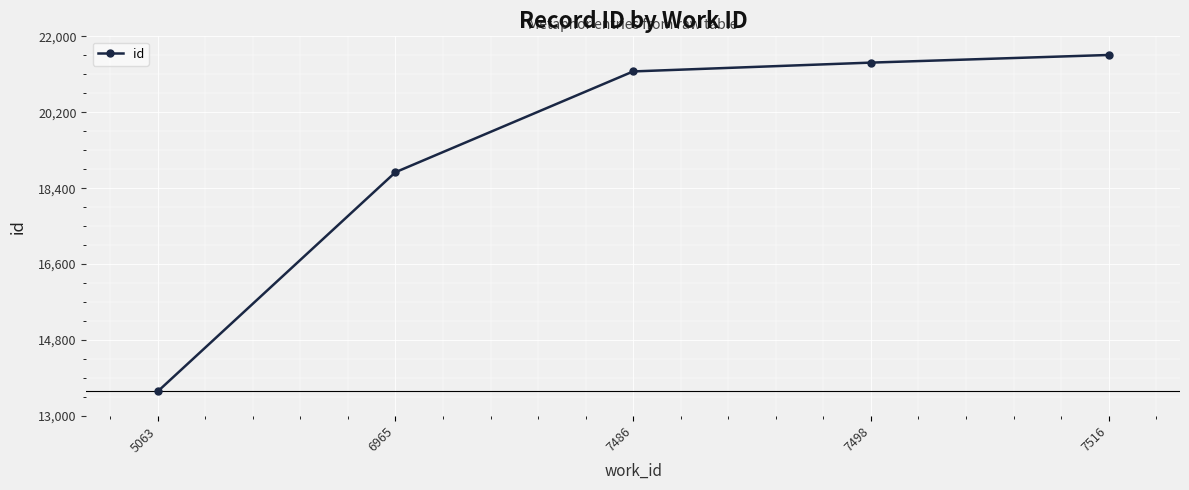

The value at 7498 is 21377. True or false?

True